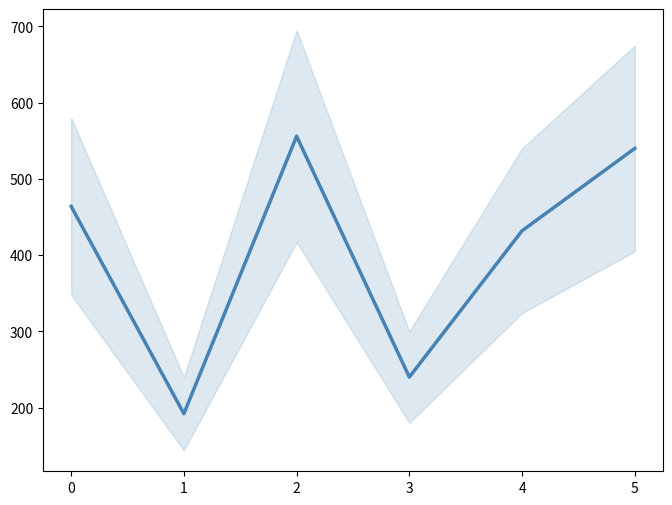

What is the difference between the second highest and minimum values?

348